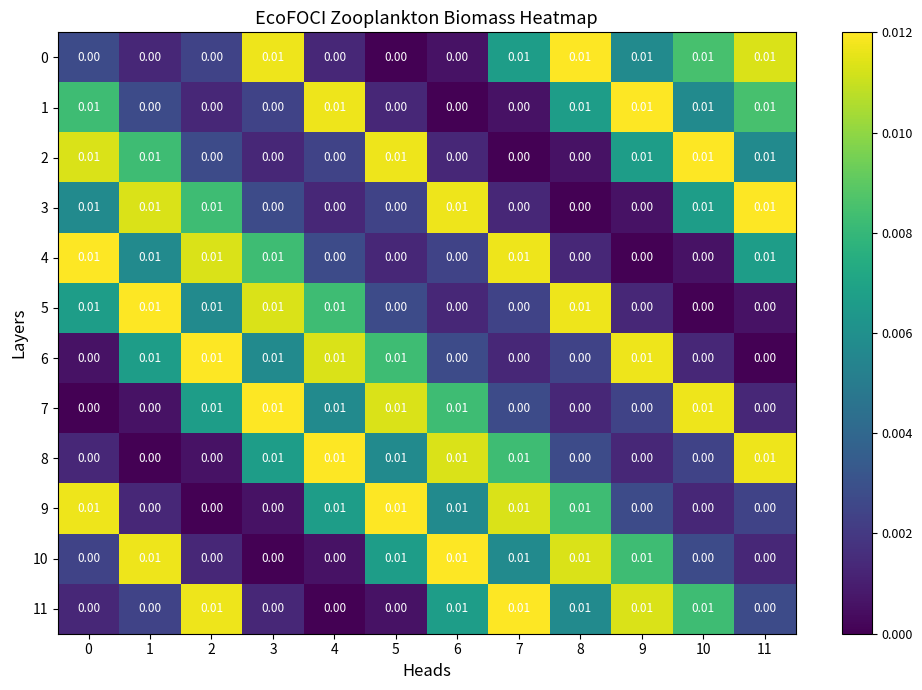

At how many categories does at least one series exceed 0?

12